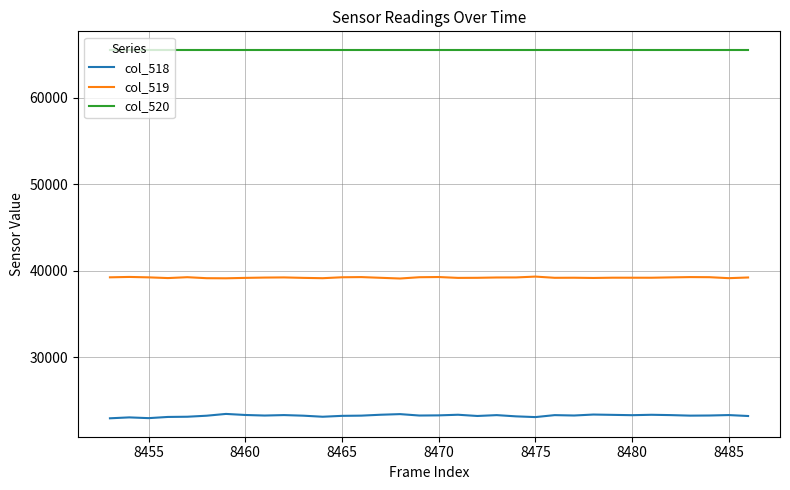

Which series has the largest range (max minus min)?

col_518